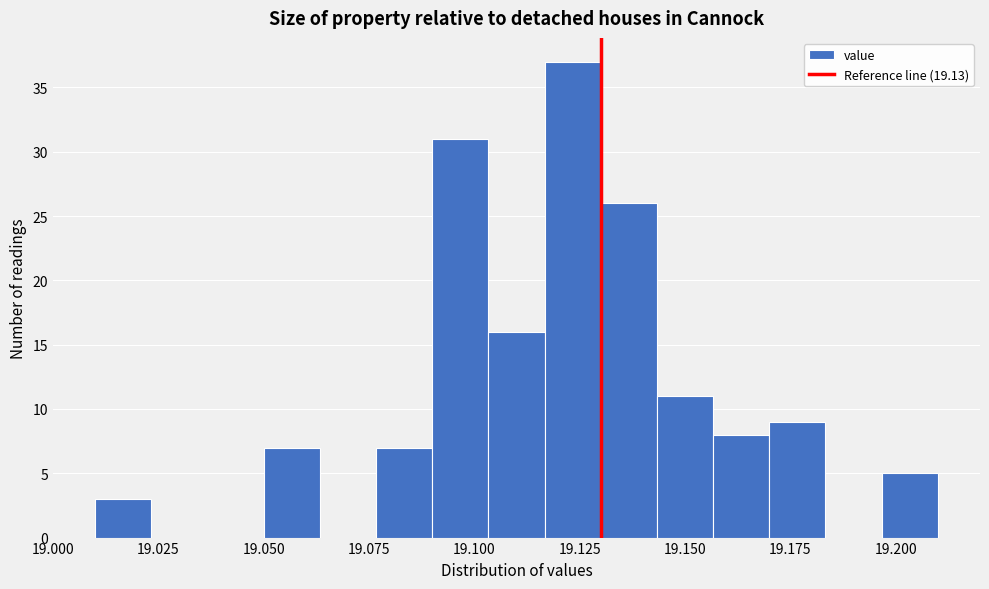

Around what value on the x-axis is the tallest bar? Give the approximate position of its centre, as read against the axis.

19.125